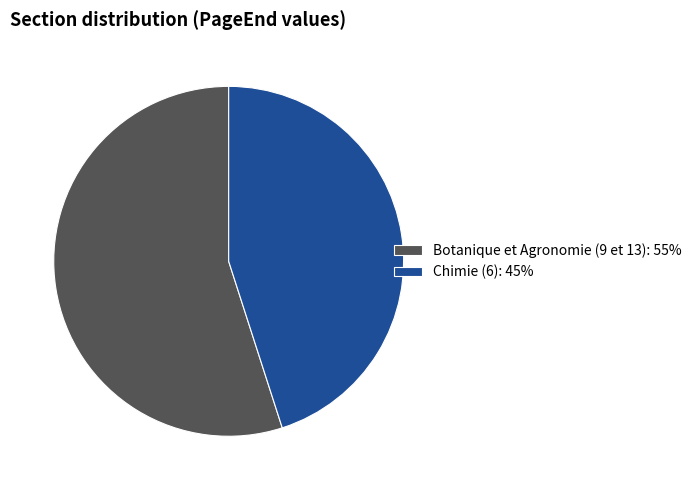

What is the majority slice?

Botanique et Agronomie (9 et 13)